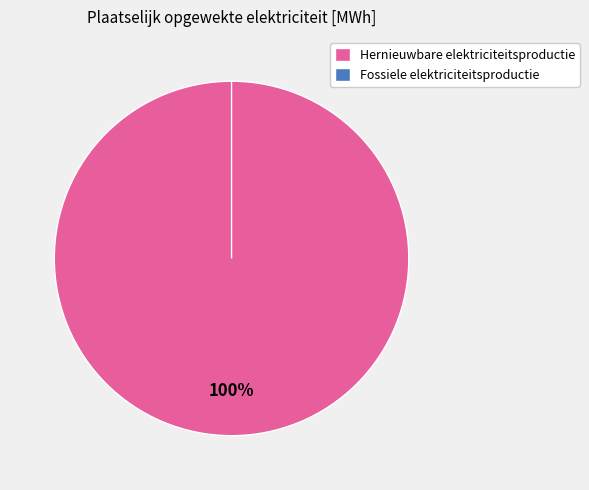

The Waterkracht slice represents 0% of the pie. True or false?

True